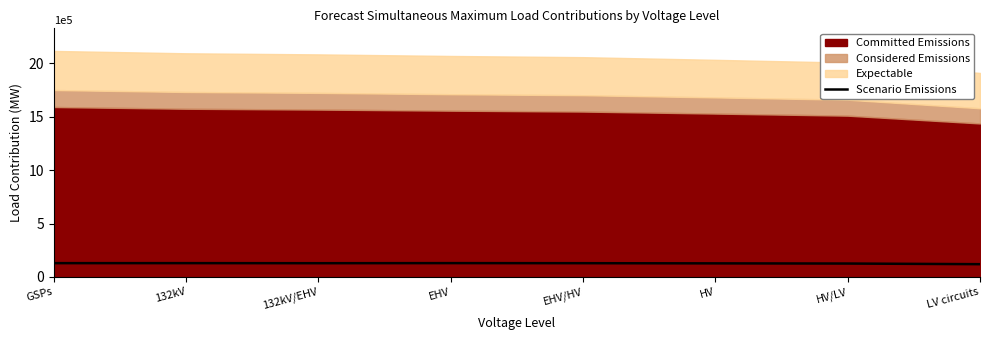

What is the sum of all values?

1019878.7